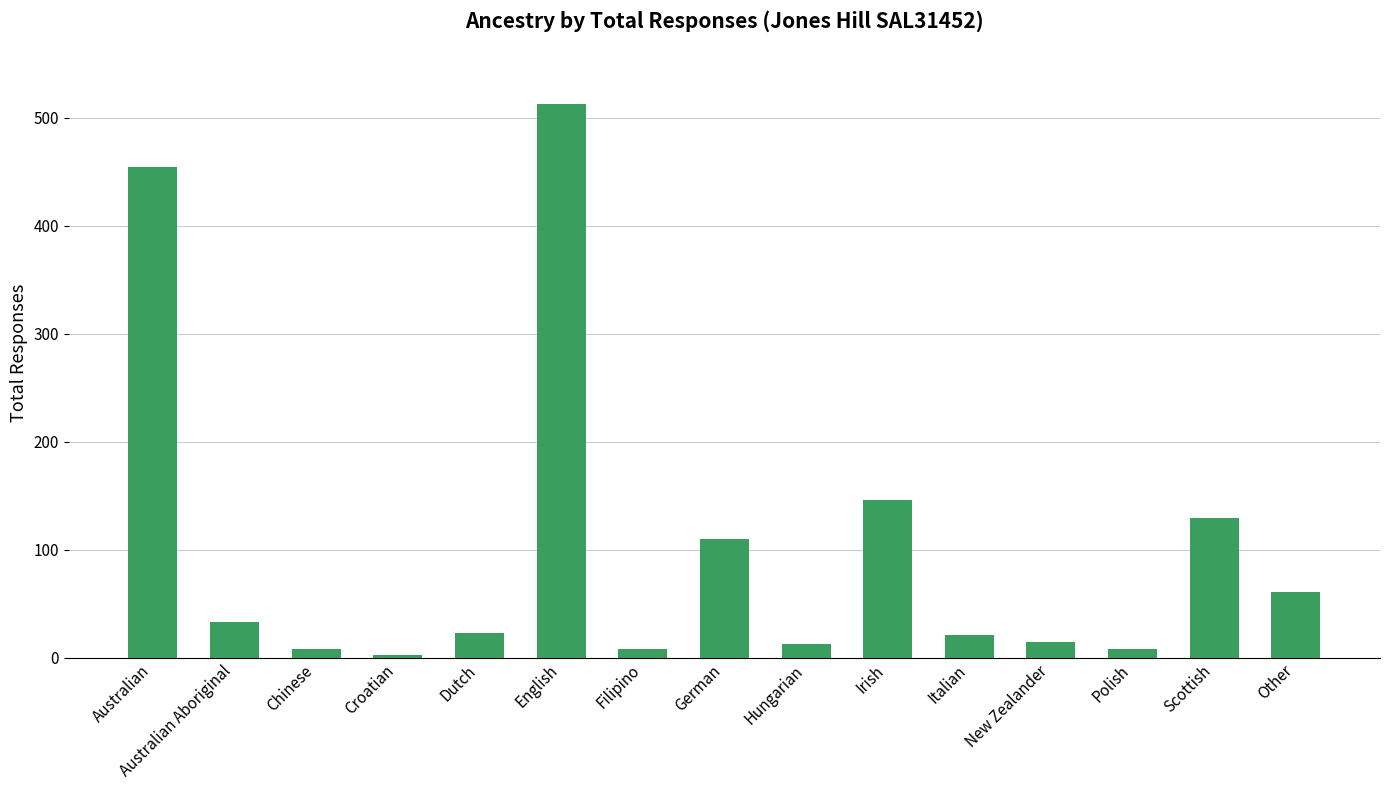

How many bars are there in total?

15